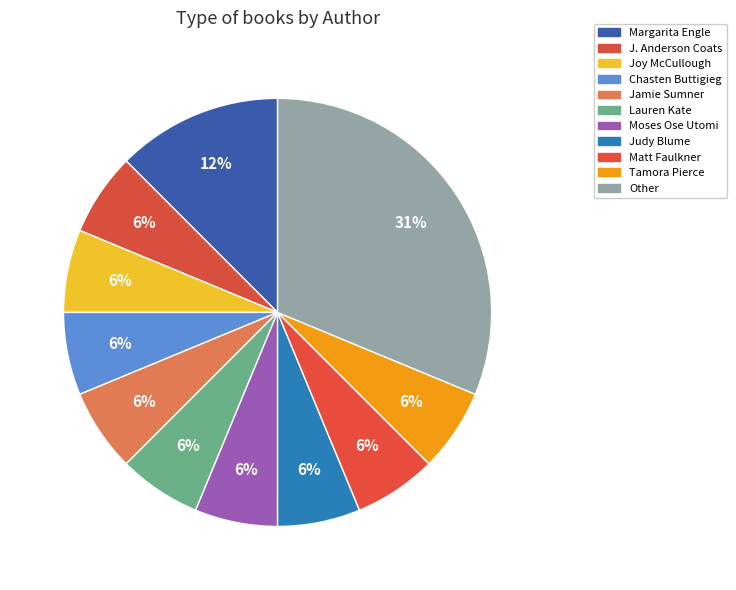

Which slice is the smallest?

Matt Faulkner (17747776)